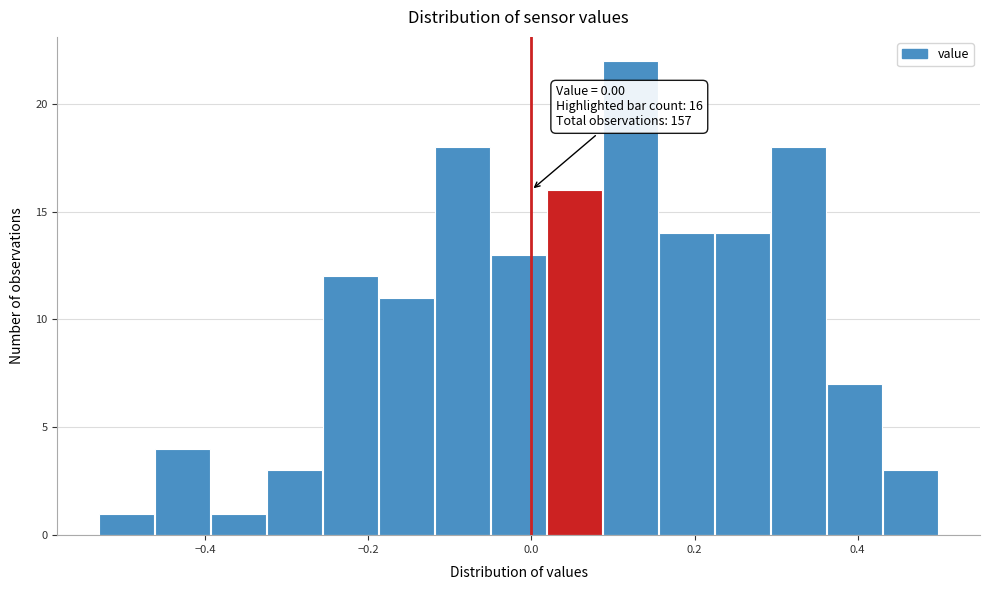

Read against the x-axis, roughly where is the centre of the tallest bar?

0.12